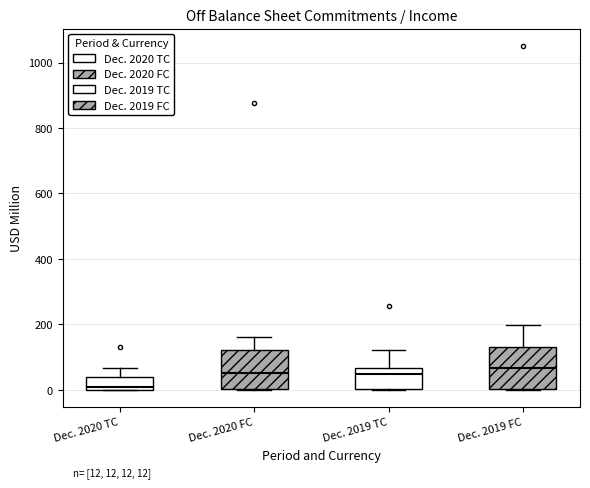

Which box has the lowest median line?

Dec. 2020 TC